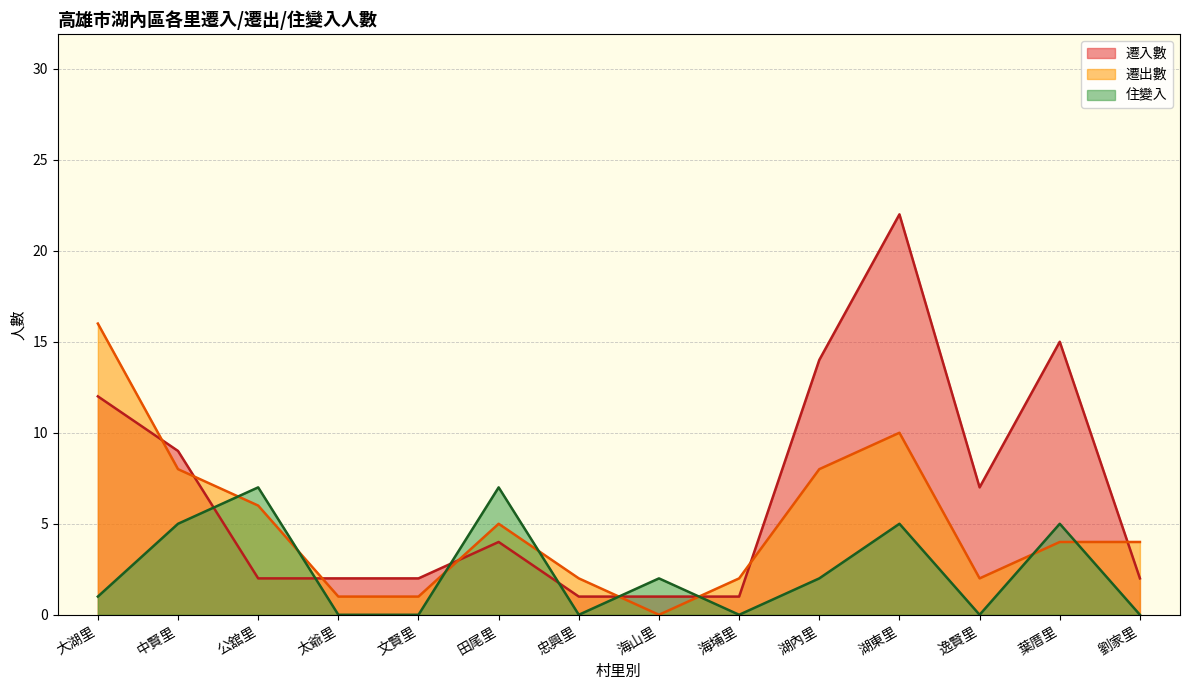

What is the label of the 4th point from the right?

湖東里